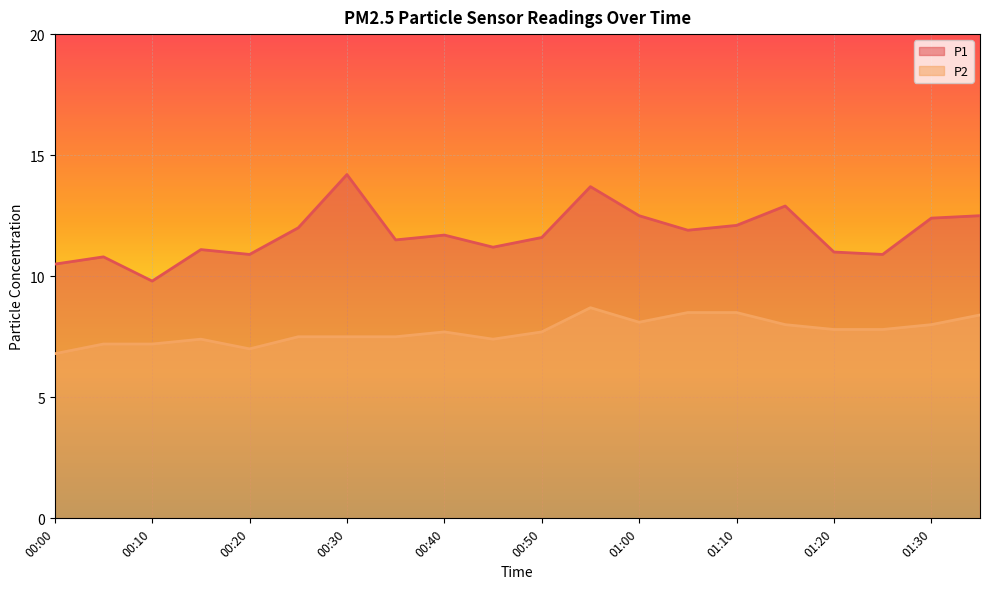

What is the maximum value shown in the chart?

14.2